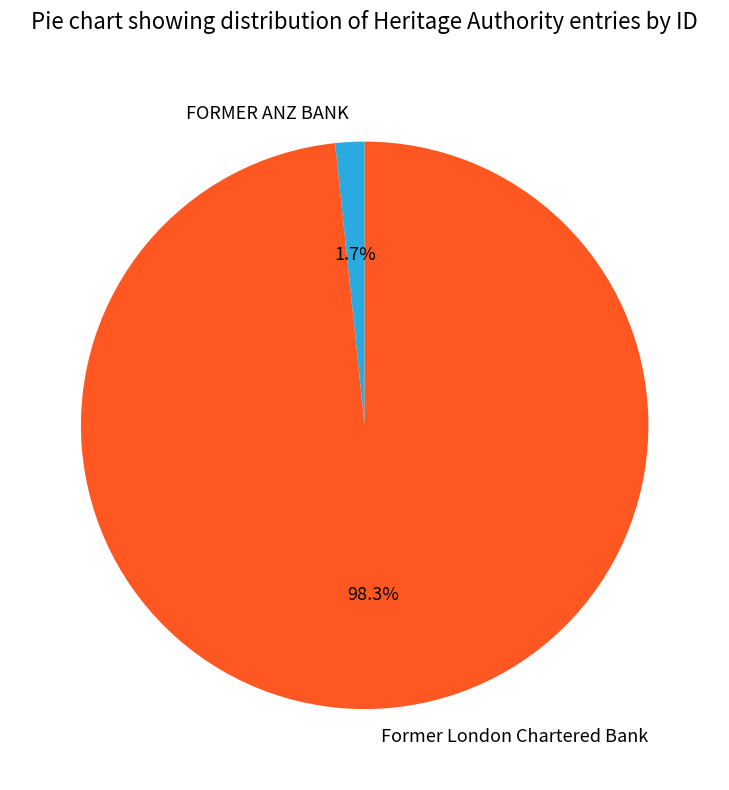

What is the smallest slice in the pie chart?

FORMER ANZ BANK